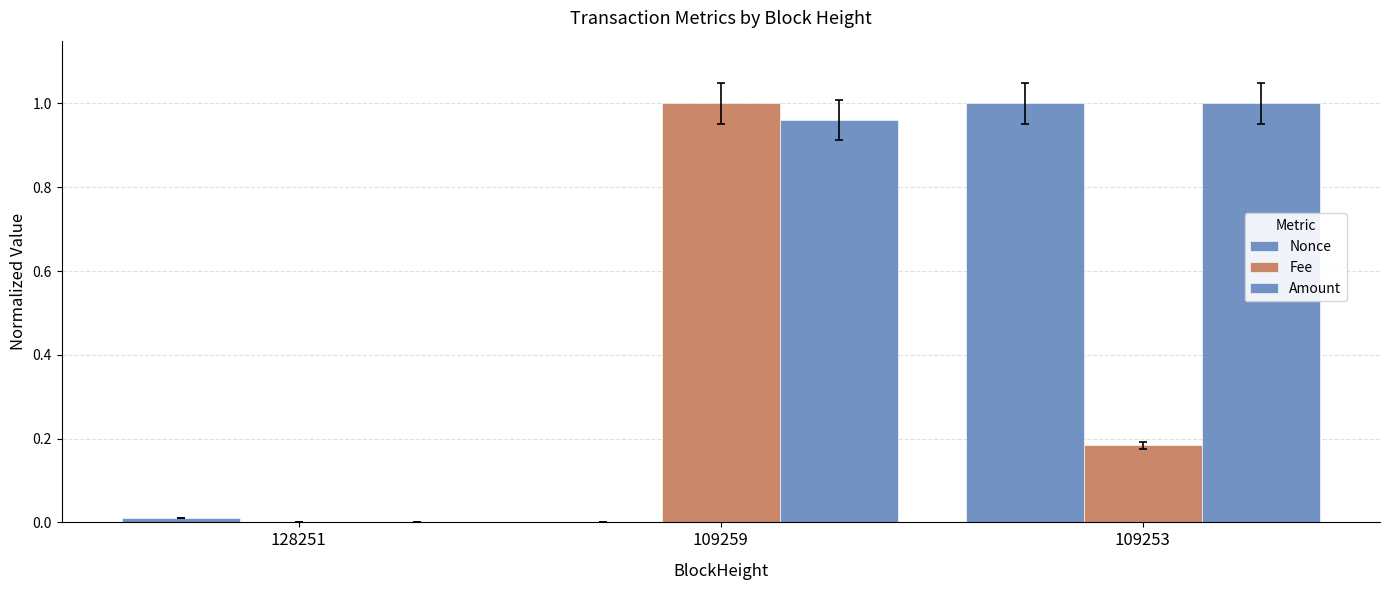

Are the bars grouped side by side (vs. stacked)?

Yes